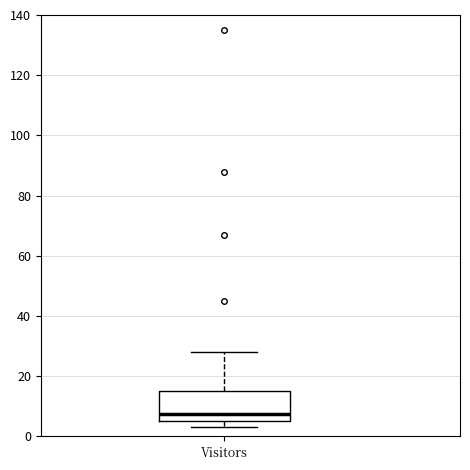

Read this box plot against the y-axis: the position of the median line, the range covered by the box, and the ends of both whiskers. The values are not printed on the chart, so give them approximately, as read against the axis.

median 8, box 6 to 16, whiskers 4 to 28